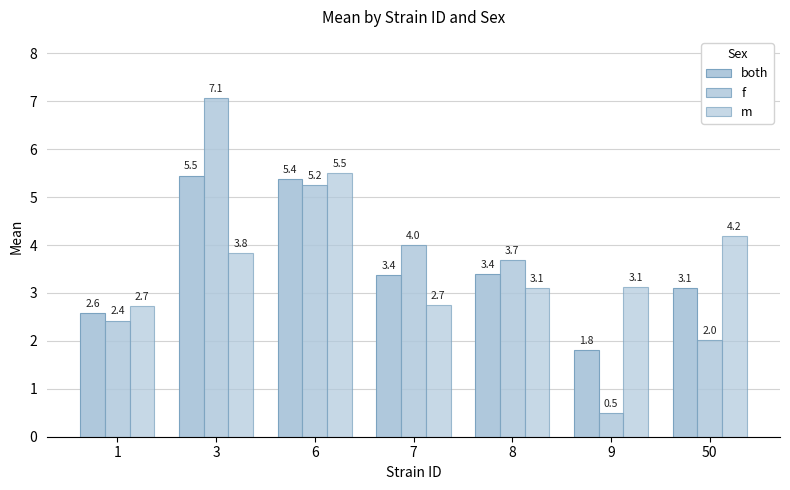

What is the sum of all m values?

25.2